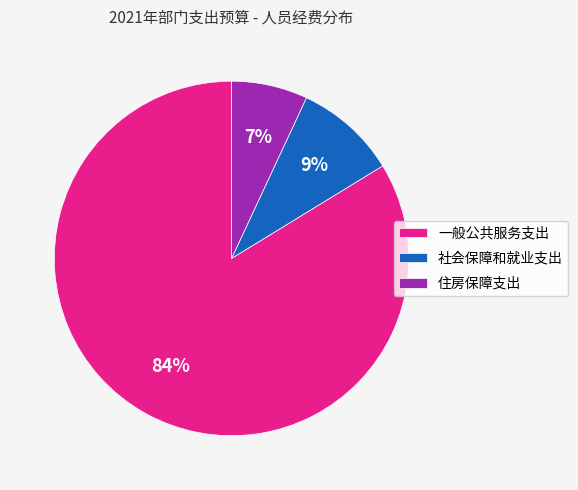

Combined, do 社会保障和就业支出 and 一般公共服务支出 account for over 50%?

Yes